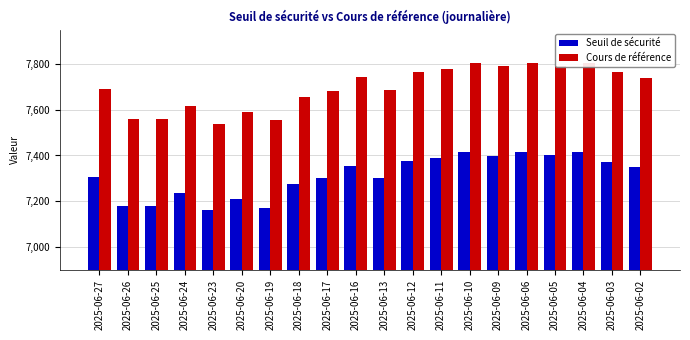

Rank the series by their average value, from highest to lowest.

Cours de référence, Seuil de sécurité